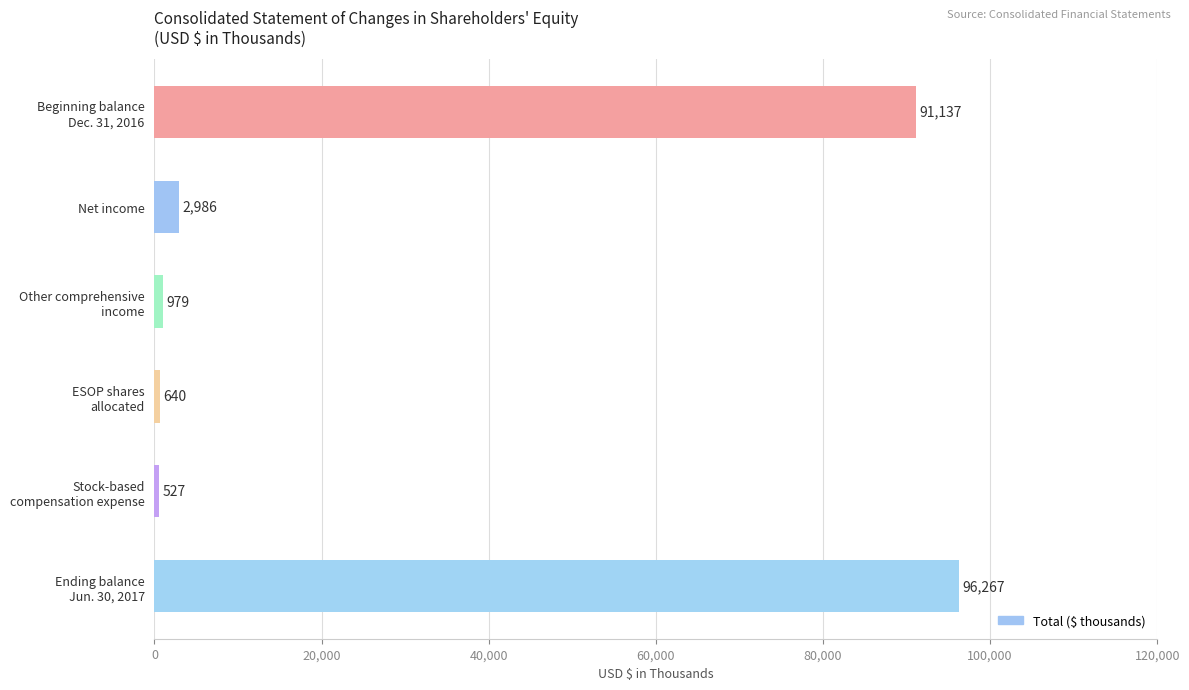

Rank the categories by value from lowest to highest.

Stock-based
compensation expense, ESOP shares
allocated, Other comprehensive
income, Net income, Beginning balance
Dec. 31, 2016, Ending balance
Jun. 30, 2017